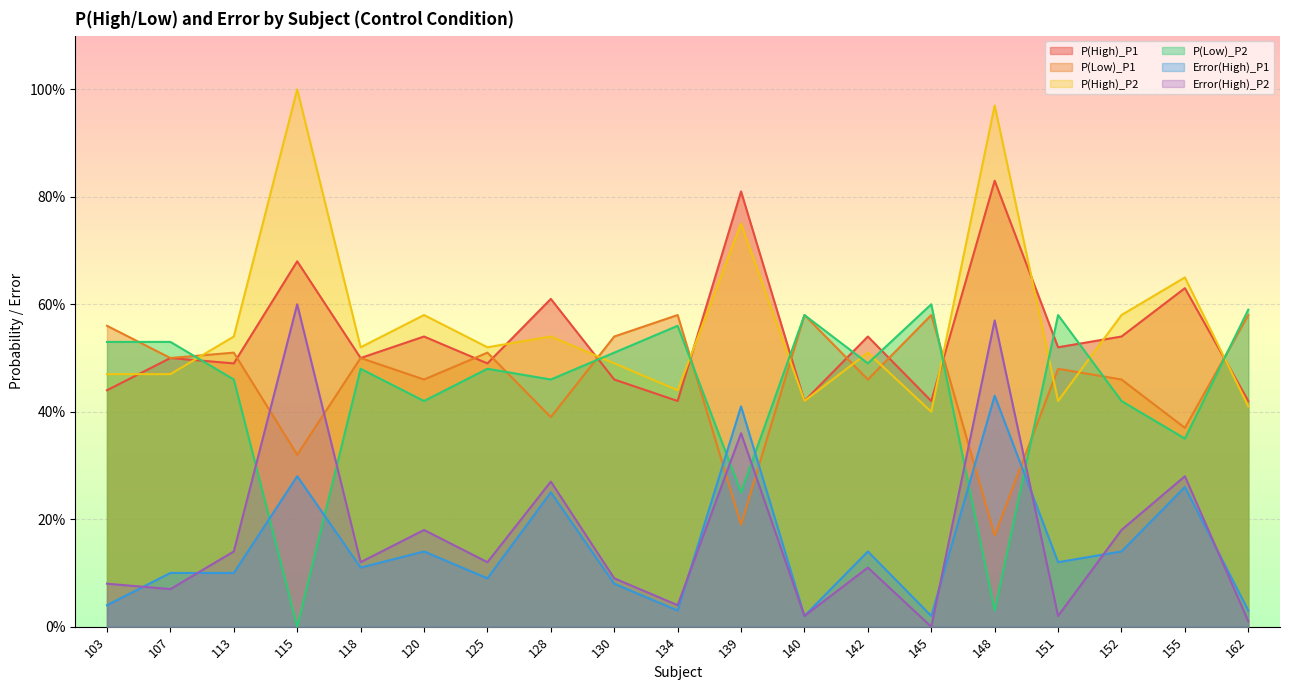

Where is the first local minimum for P(High)_P1?

113